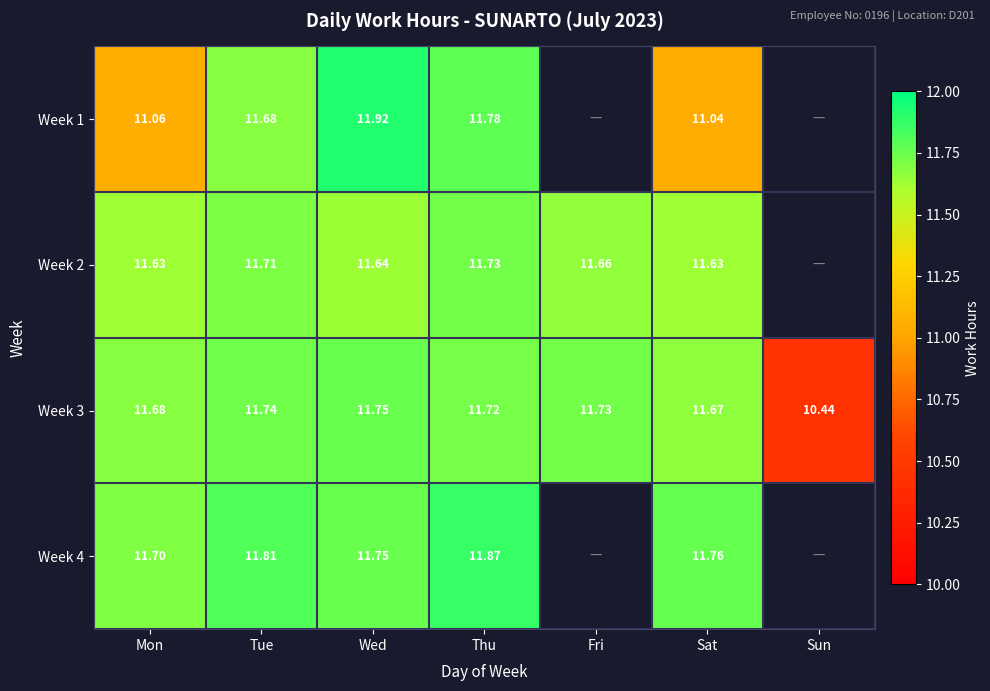

What is the smallest value displayed?

10.4